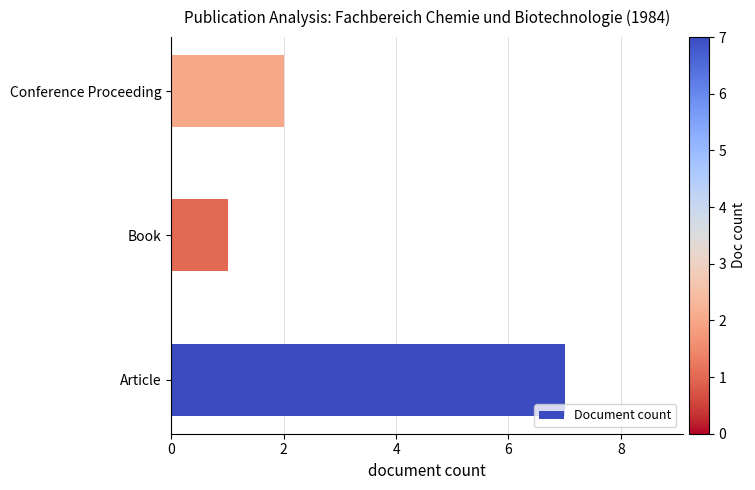

What is the sum of all values?

10